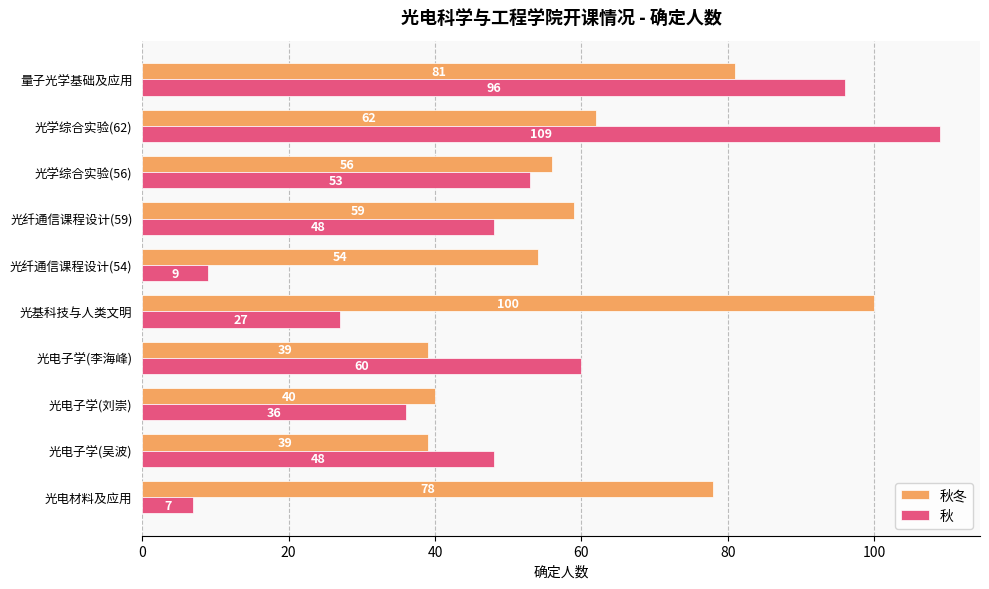

How many values in the 秋 series are below 48?

4